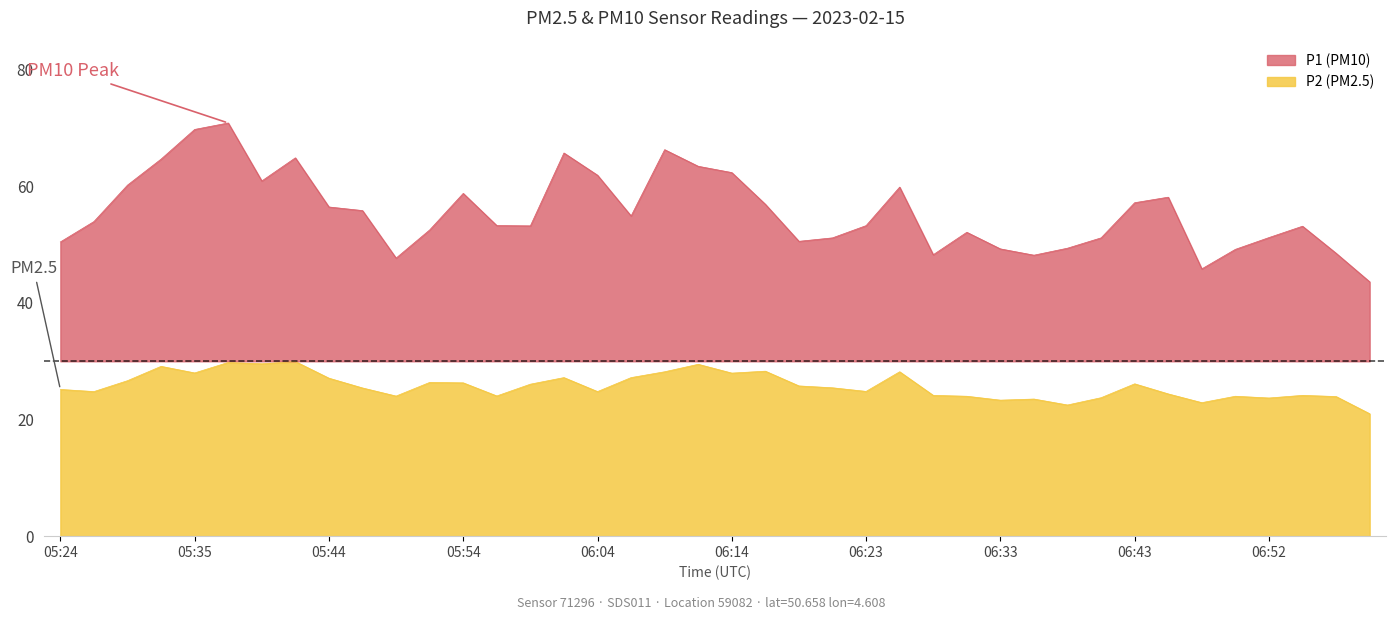

True or false: P1 and P2 cross at least once.

False